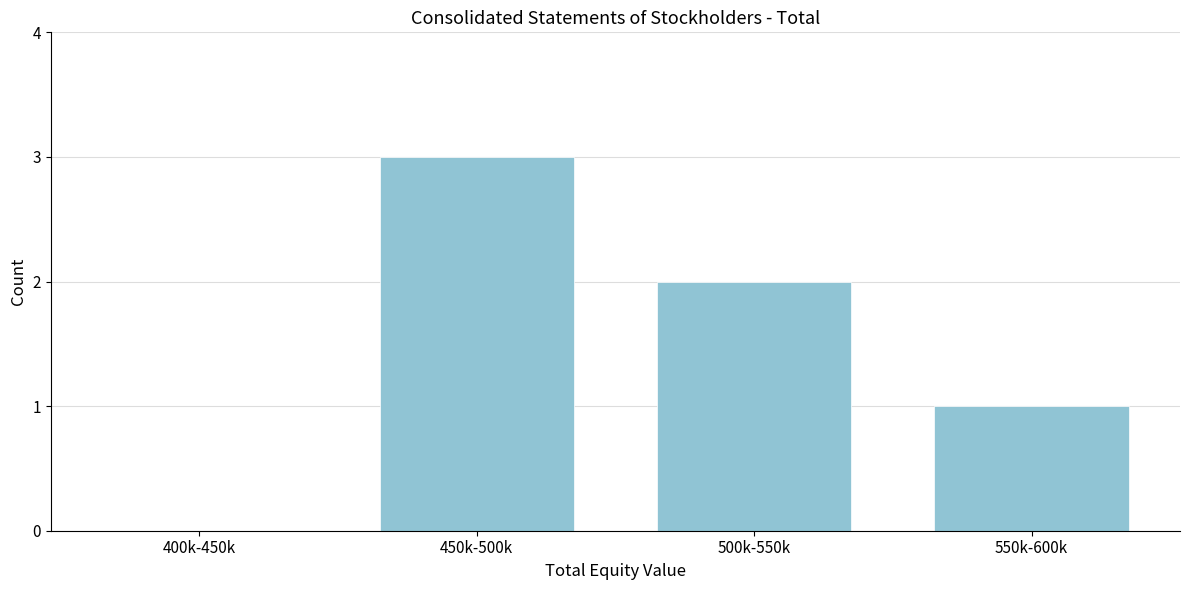

Reading left to right, list all the values displayed in this chart.

400k-450k=0	450k-500k=3	500k-550k=2	550k-600k=1